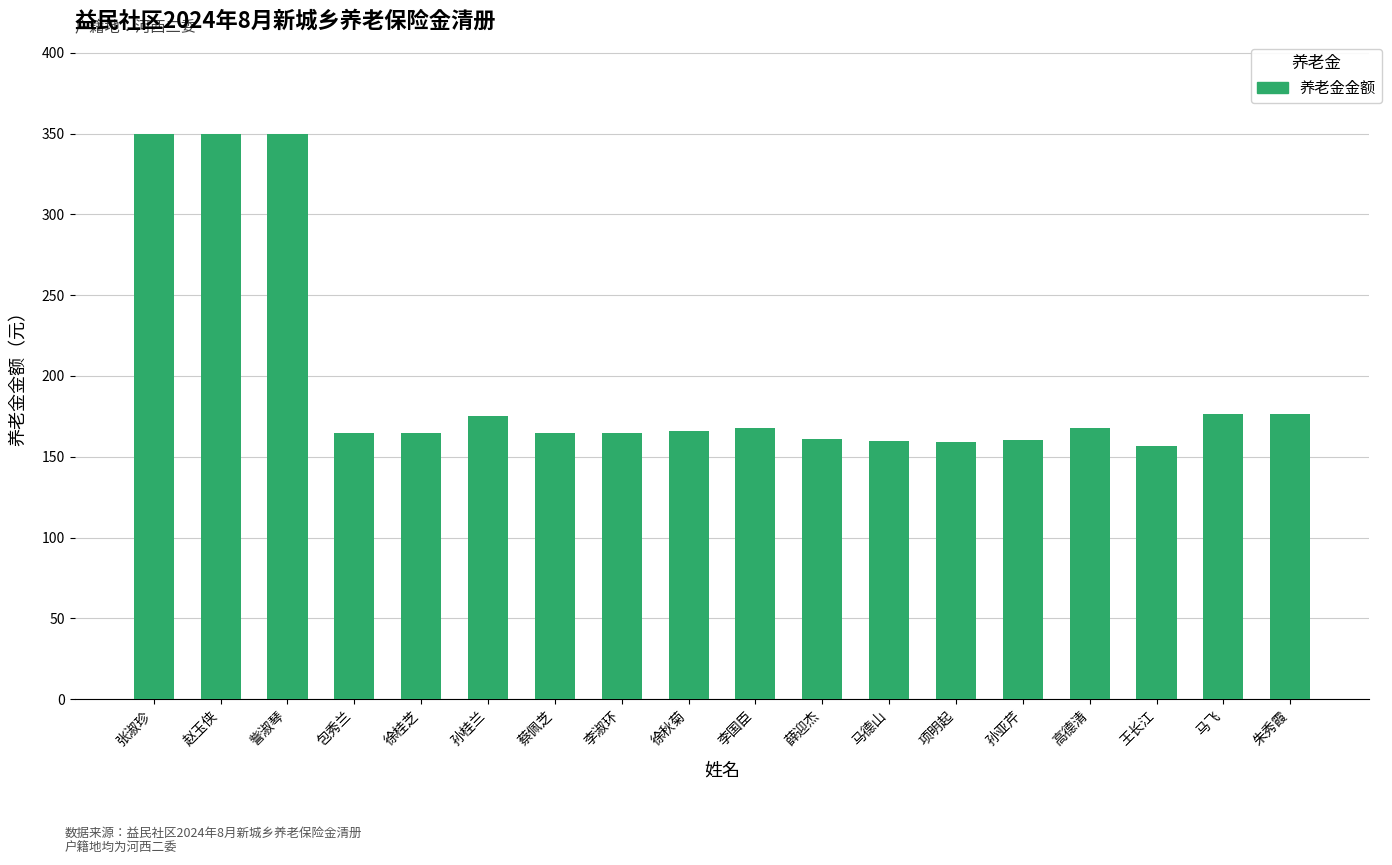

What is the greatest value displayed?

350.0